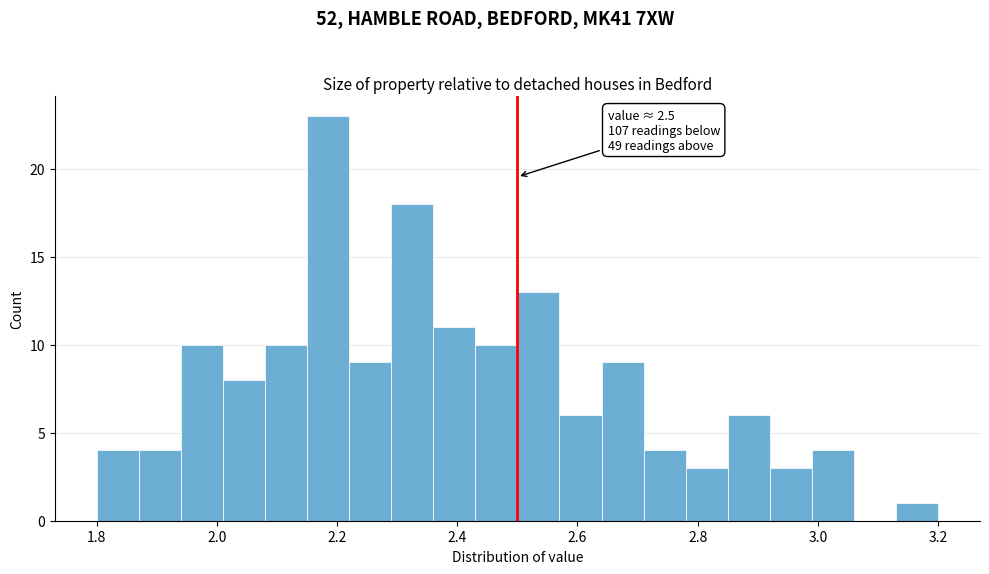

Around what value on the x-axis is the tallest bar? Give the approximate position of its centre, as read against the axis.

2.18